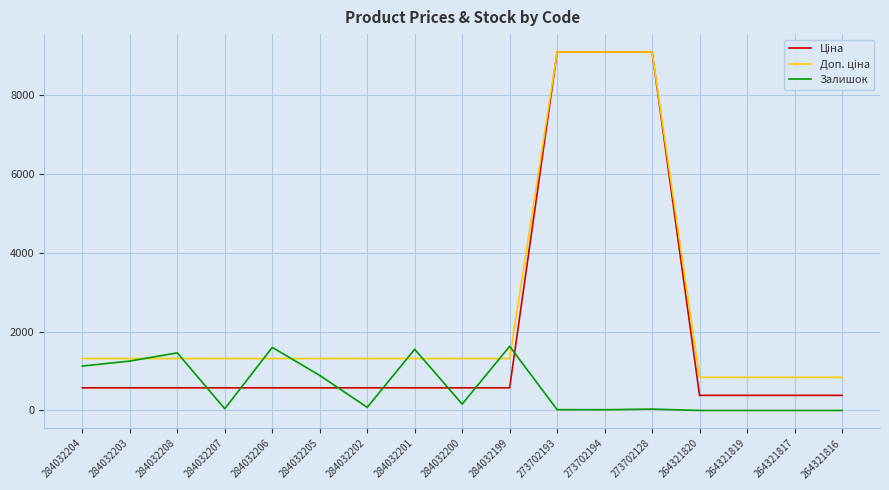

What is the highest value of the Залишок series?

1628.0